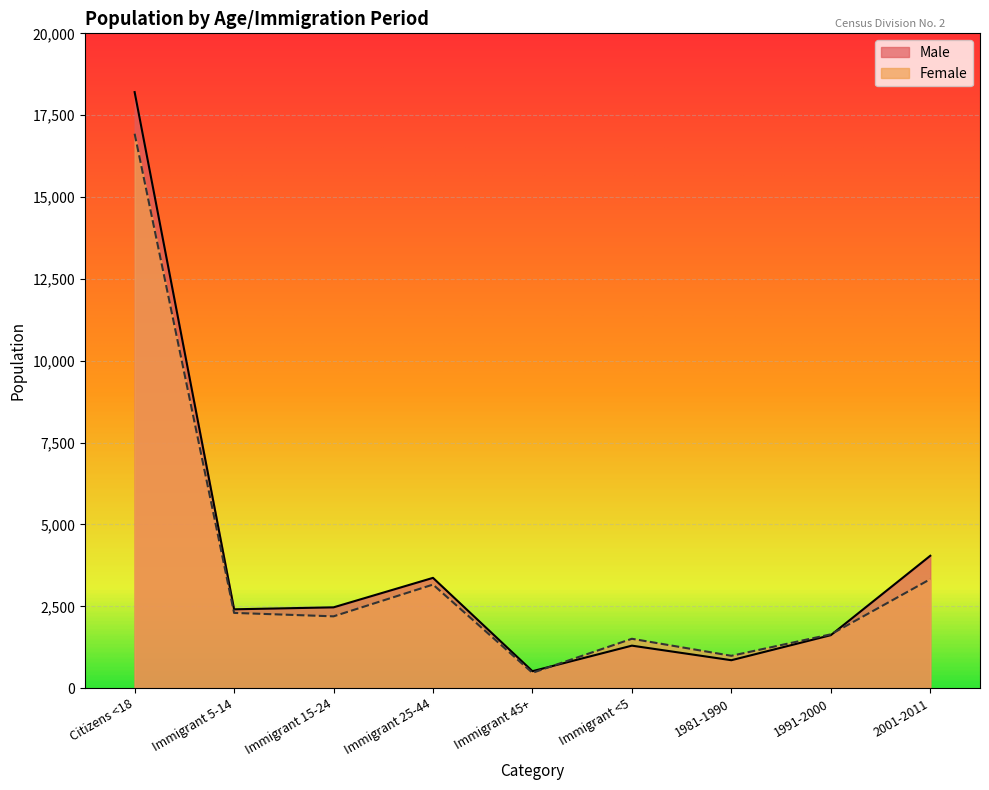

How many interior local peaks does the Female series have?

2